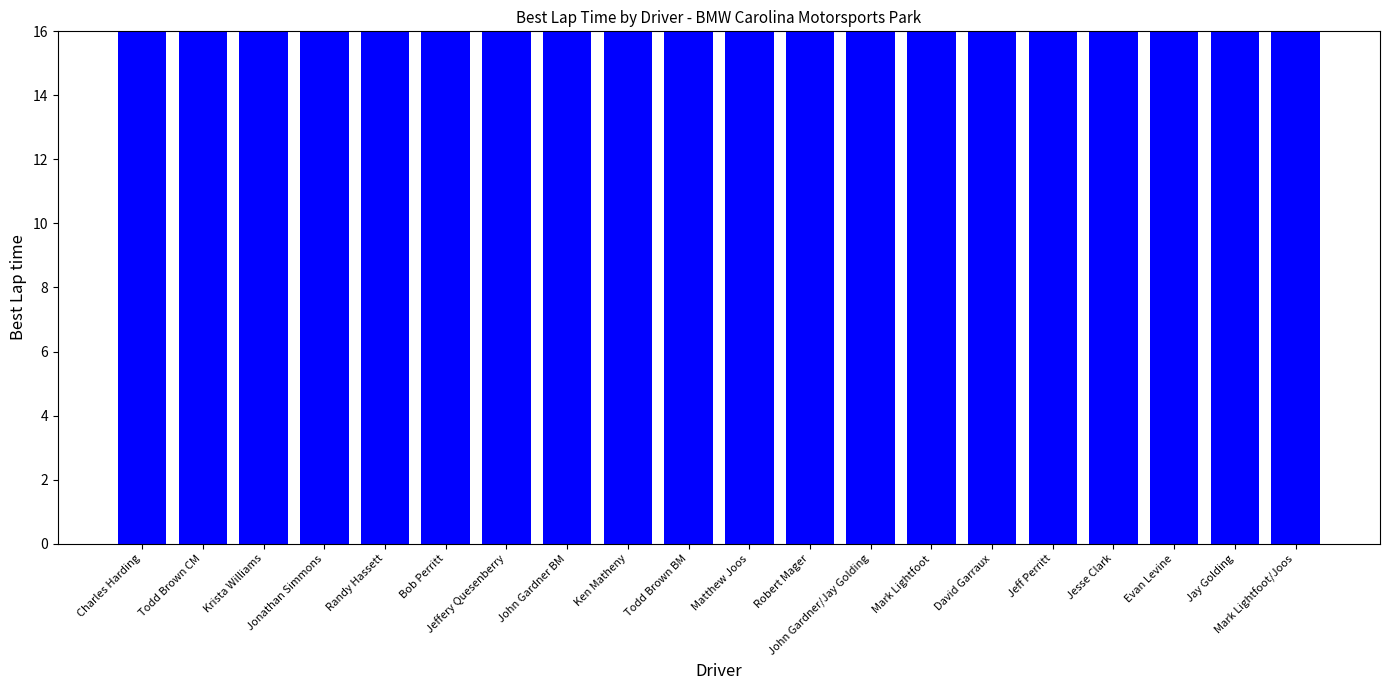

Which category has the highest value across all series?

Mark Lightfoot/Joos